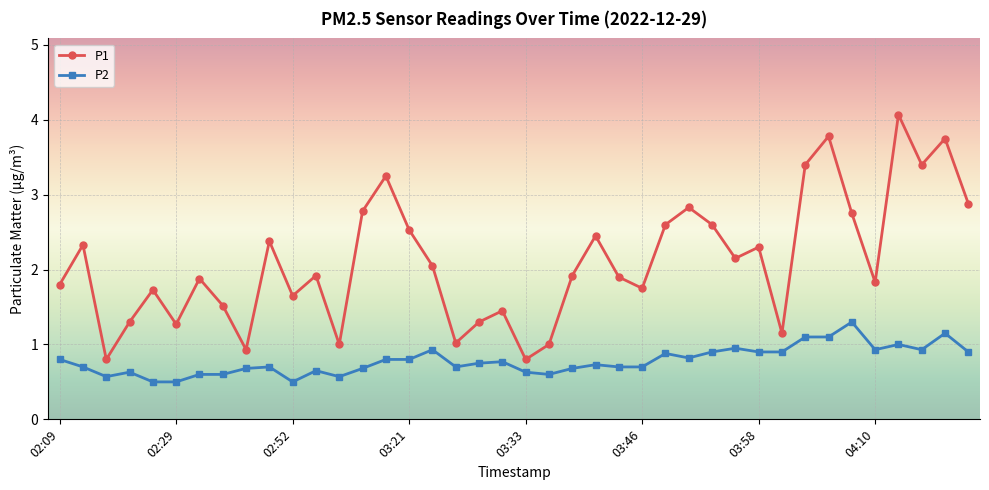

True or false: P1 and P2 cross at least once.

False